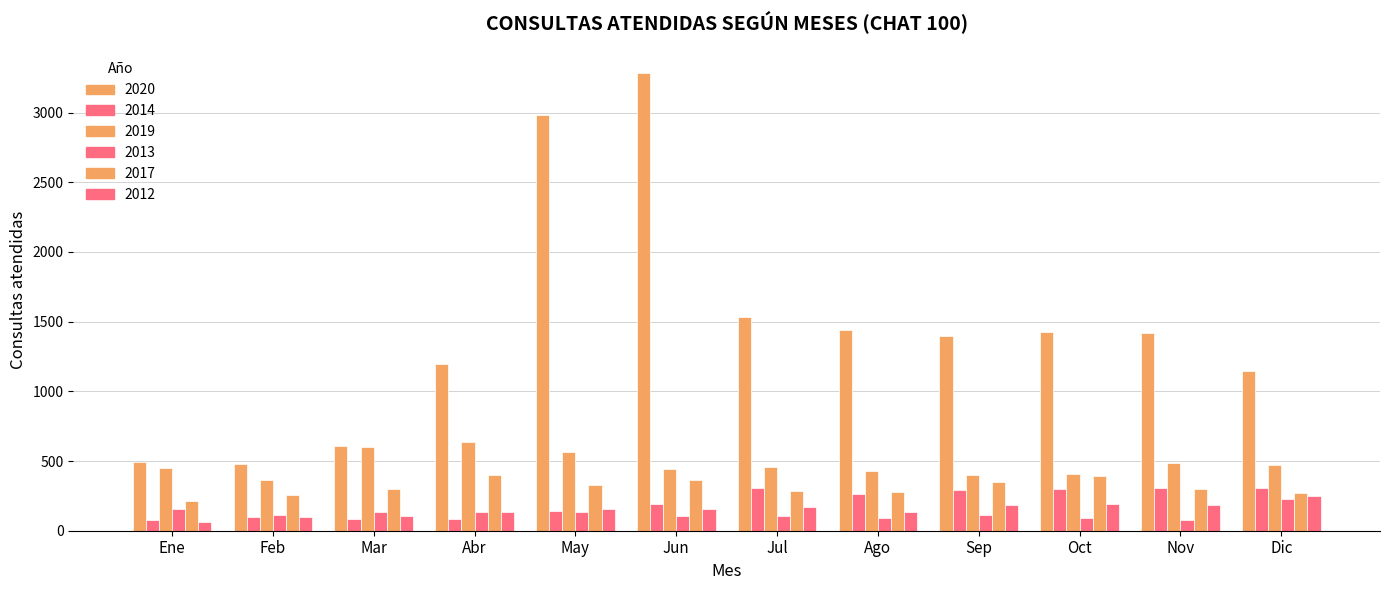

List the labels in order of 2013 value, smallest first.

Nov, Oct, Ago, Jun, Jul, Sep, Feb, Abr, Mar, May, Ene, Dic